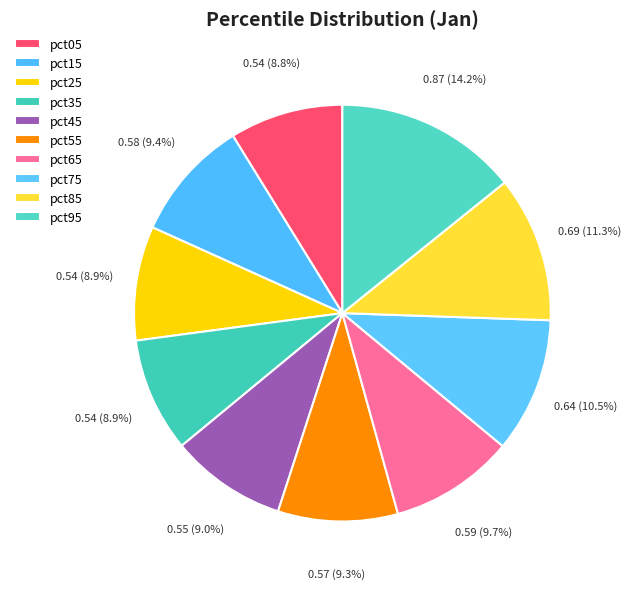

Count the number of slices in the pie.

10